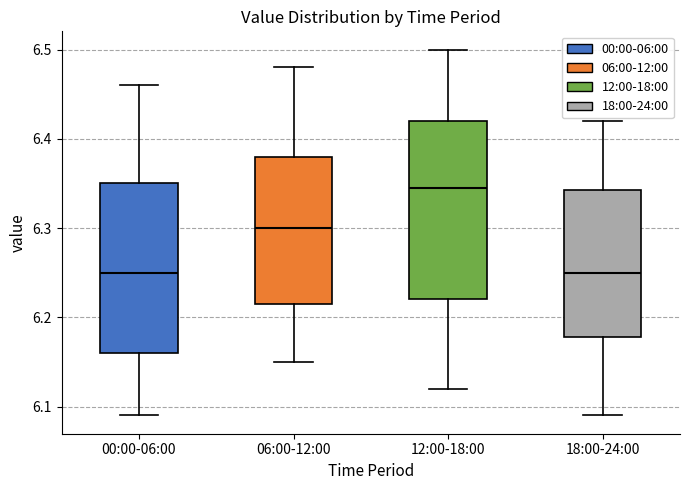

Which box has the highest median line?

12:00-18:00